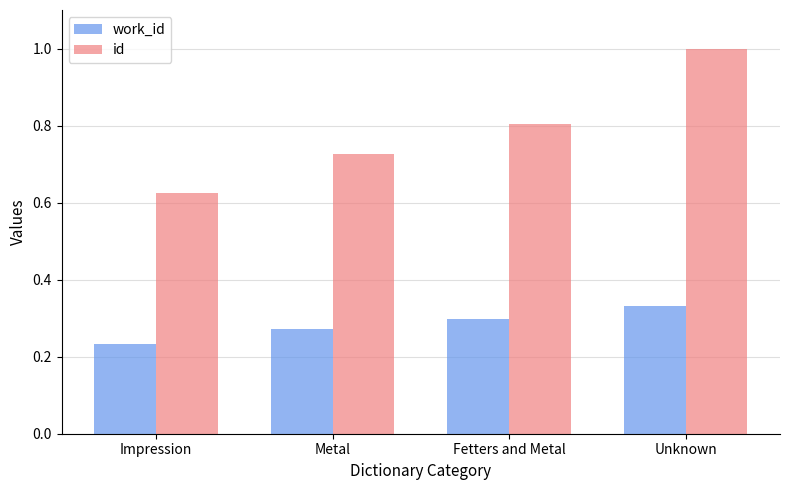

What is the average value of the id series?

0.8